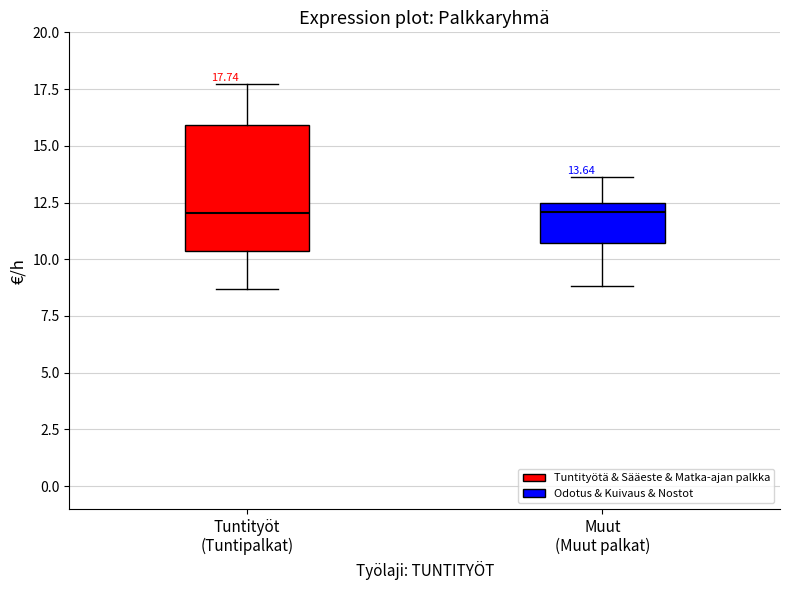

Which box is the tallest, from its lower edge to its upper edge?

Tuntityöt (Tuntipalkat)